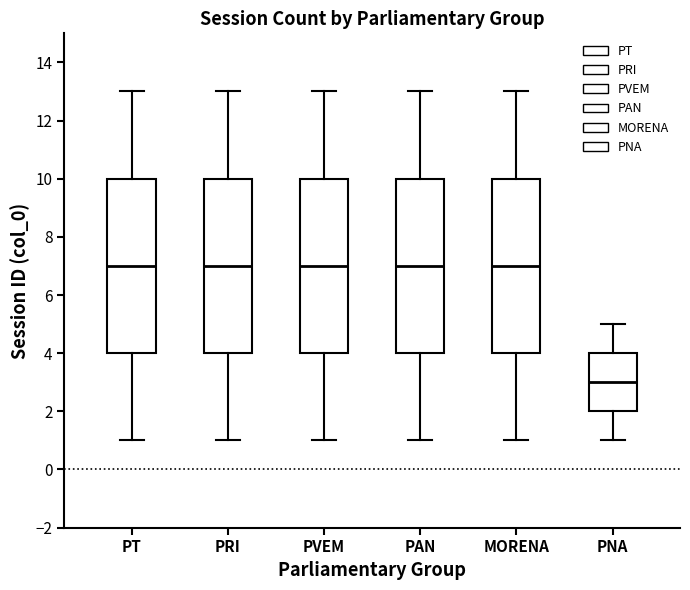

Reading left to right, read every box against the y-axis: the position of its median line, the range the box covers, and the ends of its whiskers. The values are not printed on the chart, so give them approximately, as read against the axis.

PT: median 7, box 4 to 10, whiskers 1 to 13
PRI: median 7, box 4 to 10, whiskers 1 to 13
PVEM: median 7, box 4 to 10, whiskers 1 to 13
PAN: median 7, box 4 to 10, whiskers 1 to 13
MORENA: median 7, box 4 to 10, whiskers 1 to 13
PNA: median 3, box 2 to 4, whiskers 1 to 5